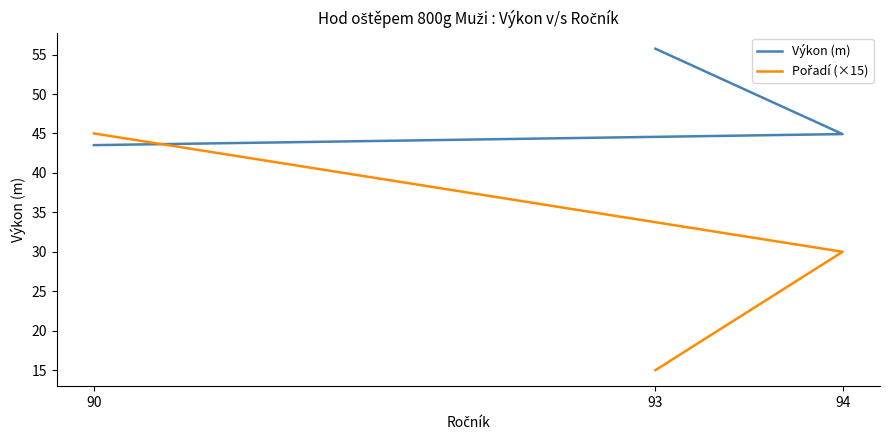

What is the difference between the maximum and minimum values in the Pořadí (×15) series?

30.0